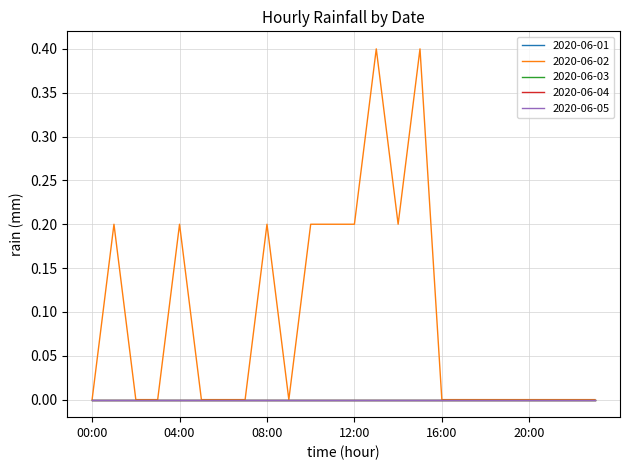

Does the chart display data point markers on the line(s)?

No